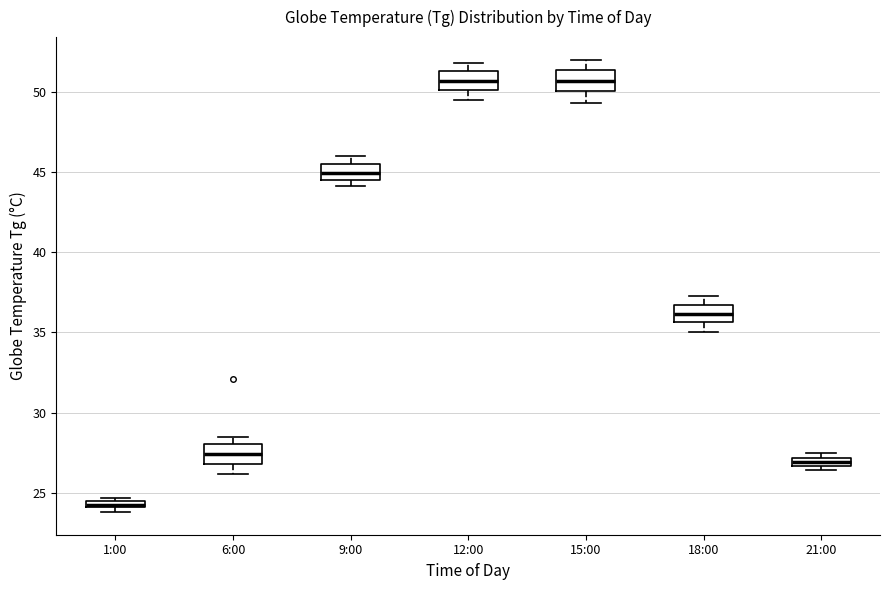

Where does the lower whisker of the box for 15:00 end on the y-axis? The values are not printed on the chart, so give them approximately, as read against the axis.

49.5